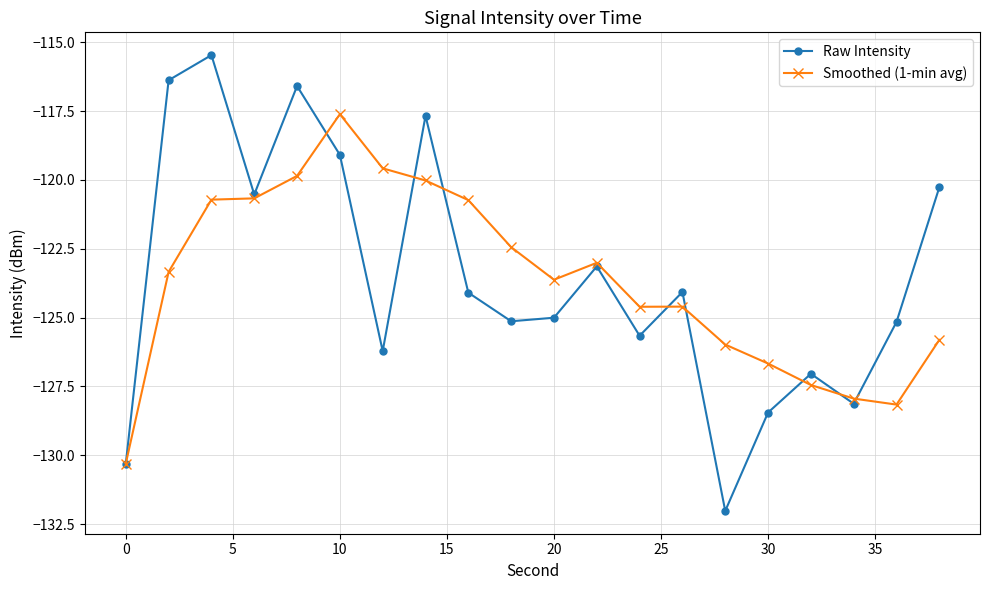

How many series are shown in this chart?

2